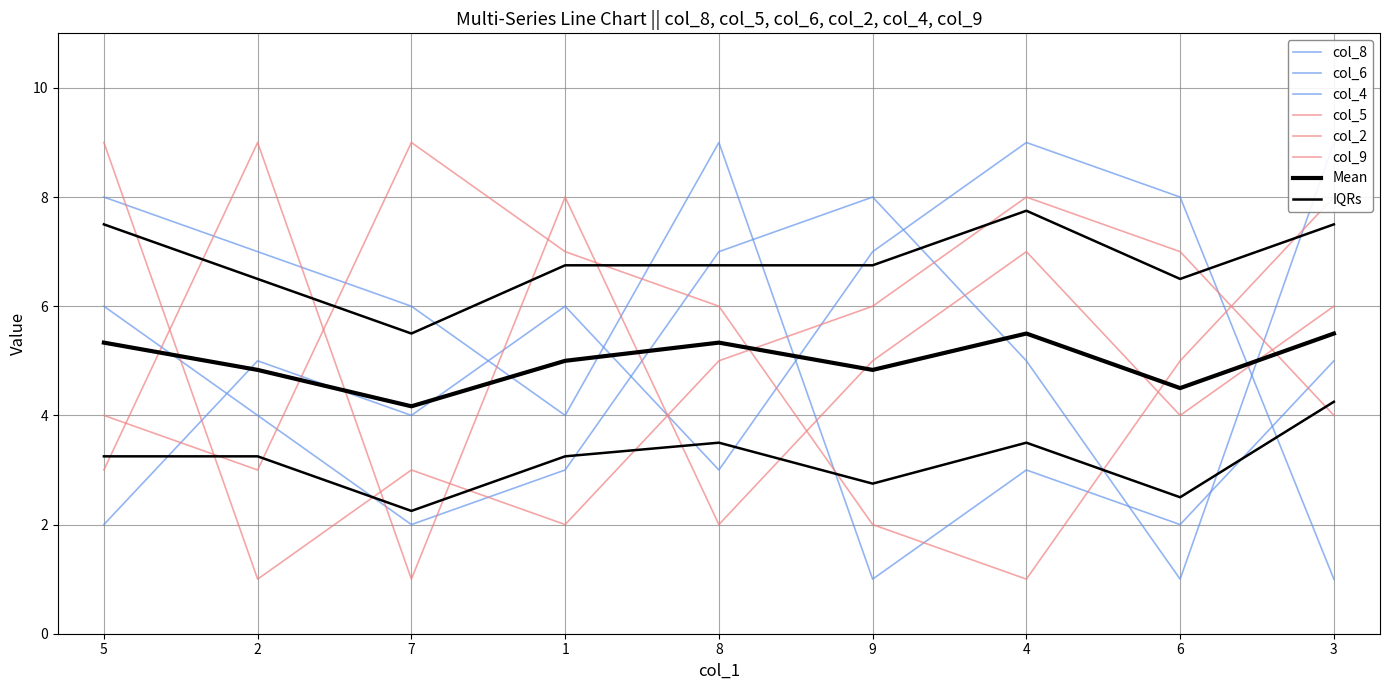

Read the col_5 value at 8.

2